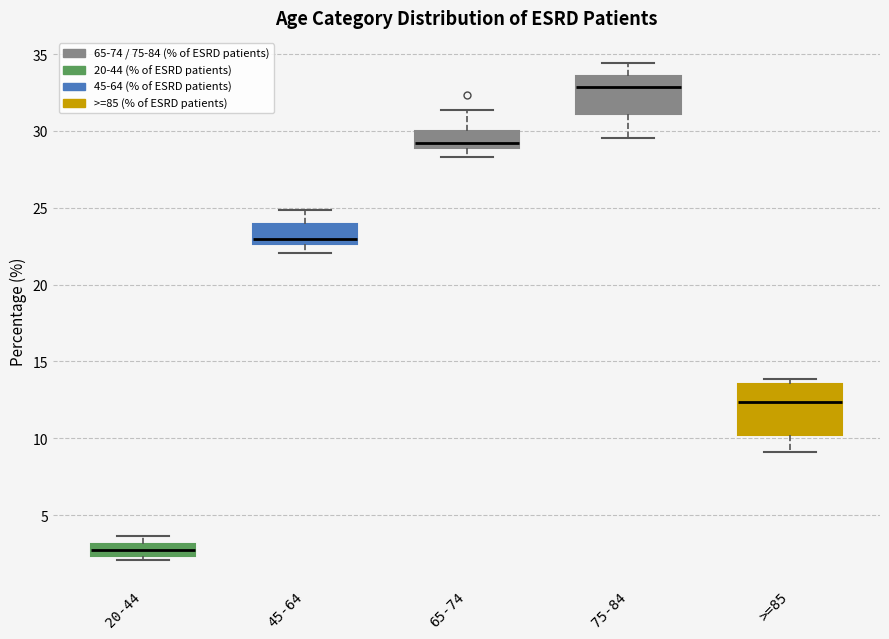

Reading left to right, read every box against the y-axis: the position of its median line, the range the box covers, and the ends of its whiskers. The values are not printed on the chart, so give them approximately, as read against the axis.

20-44: median 2.5 (inside the box), box 2.5 to 3.0, whiskers 2.0 to 3.5
45-64: median 23.0, box 22.5 to 24.0, whiskers 22.0 to 25.0
65-74: median 29.0 (just above the box's lower edge), box 29.0 to 30.0, whiskers 28.5 to 31.5
75-84: median 33.0, box 31.0 to 33.5, whiskers 29.5 to 34.5
>=85: median 12.5, box 10.0 to 13.5, whiskers 9.0 to 14.0